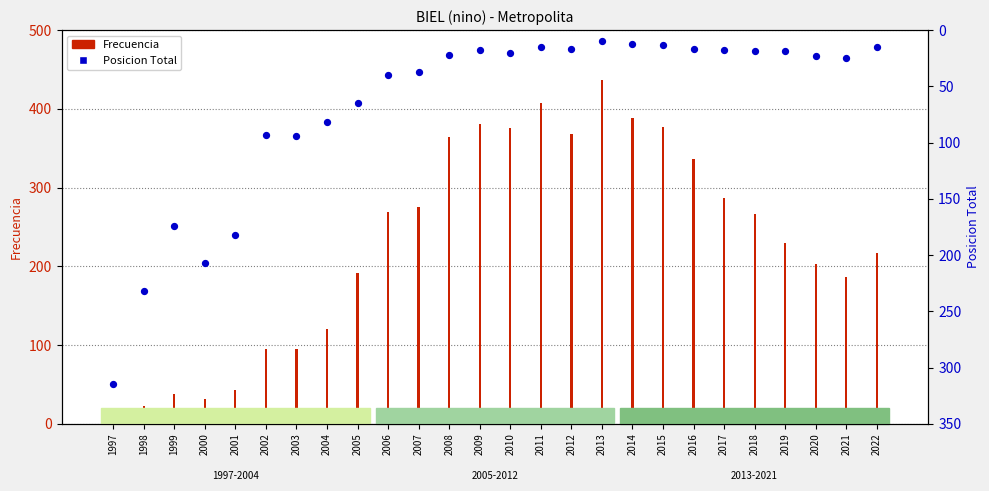

Which series reaches the minimum Y coordinate?

Posicion Total